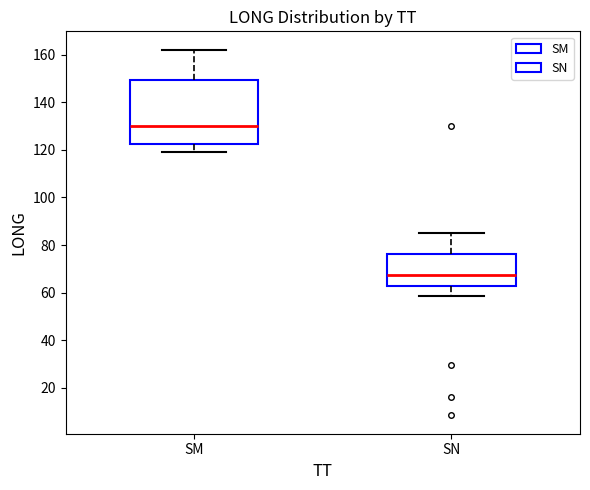

Reading left to right, transcribe this box plot: for each box, give where its median line is, the range the box spans, and where its two whiskers end, as read against the y-axis. The values are not printed on the chart, so give them approximately, as read against the axis.

SM: median 130, box 122 to 150, whiskers 120 to 162
SN: median 68, box 62 to 76, whiskers 58 to 84